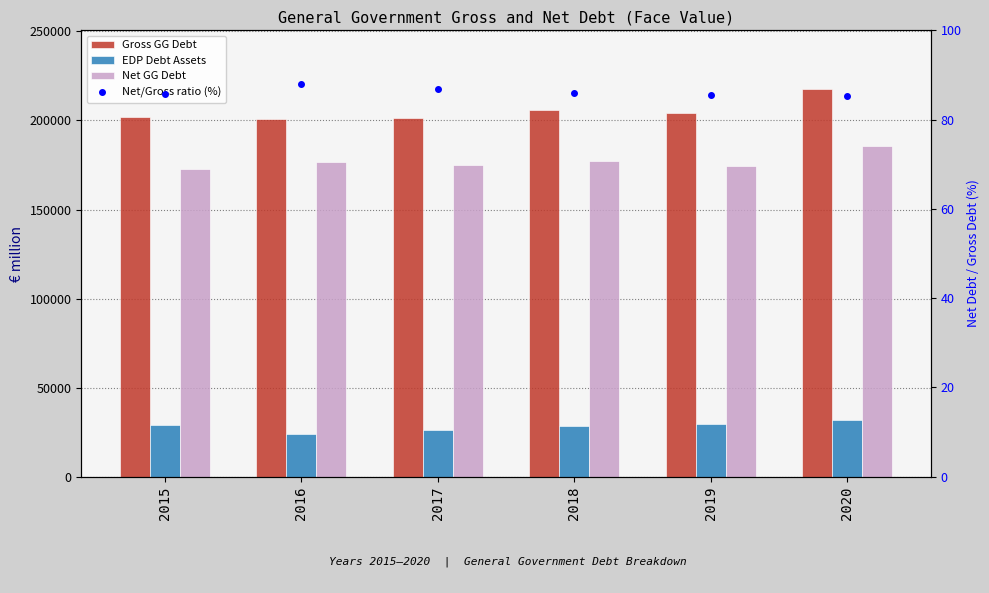

Does the chart contain any negative values?

No